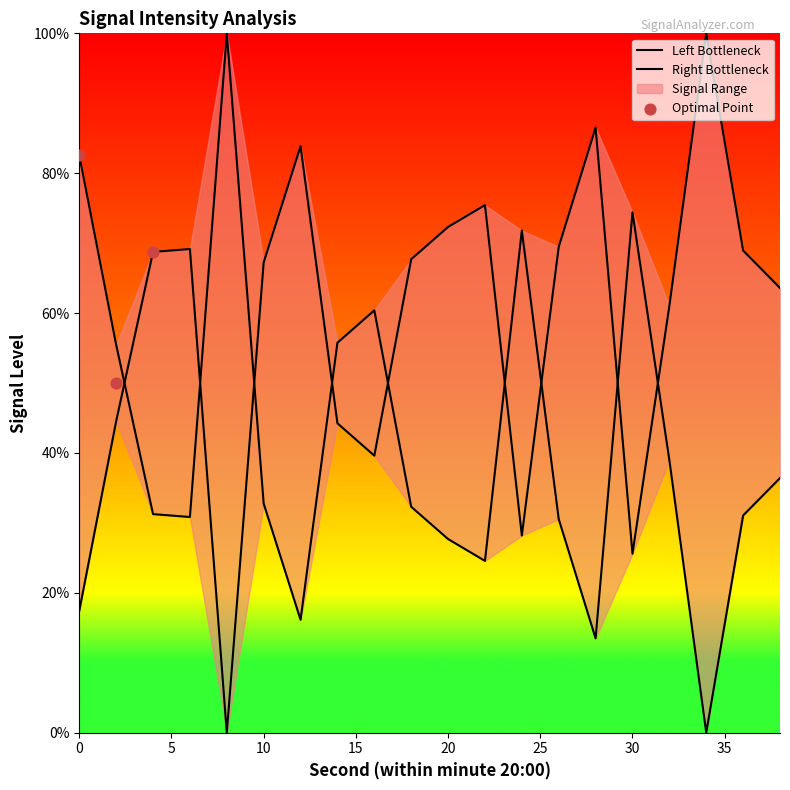

Approximately how many times larger is the value at 6 compared to 18?

1.0